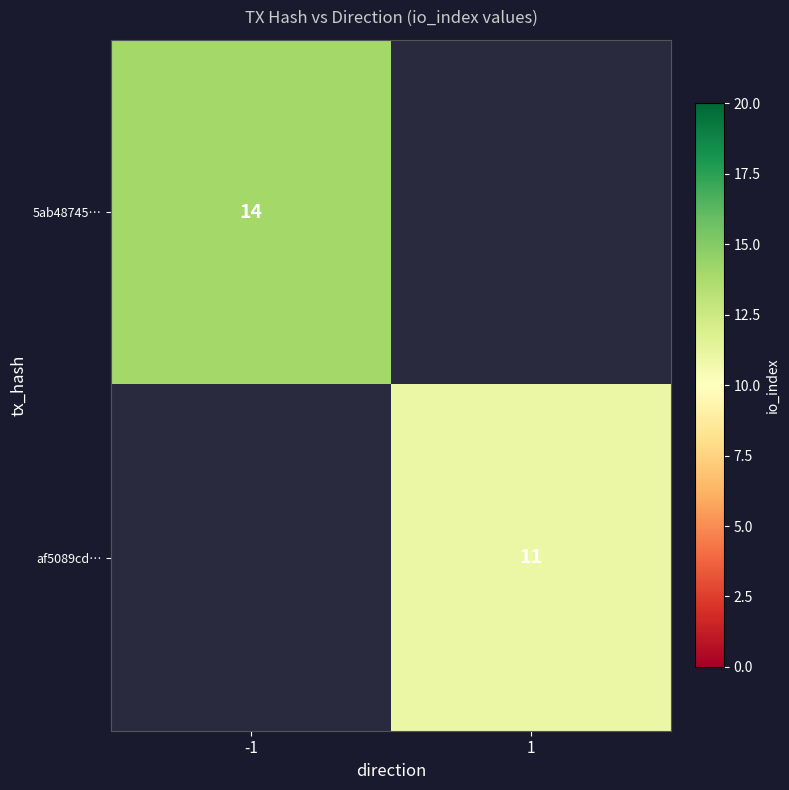

The value of 5ab48745… at -1 is 25. True or false?

False